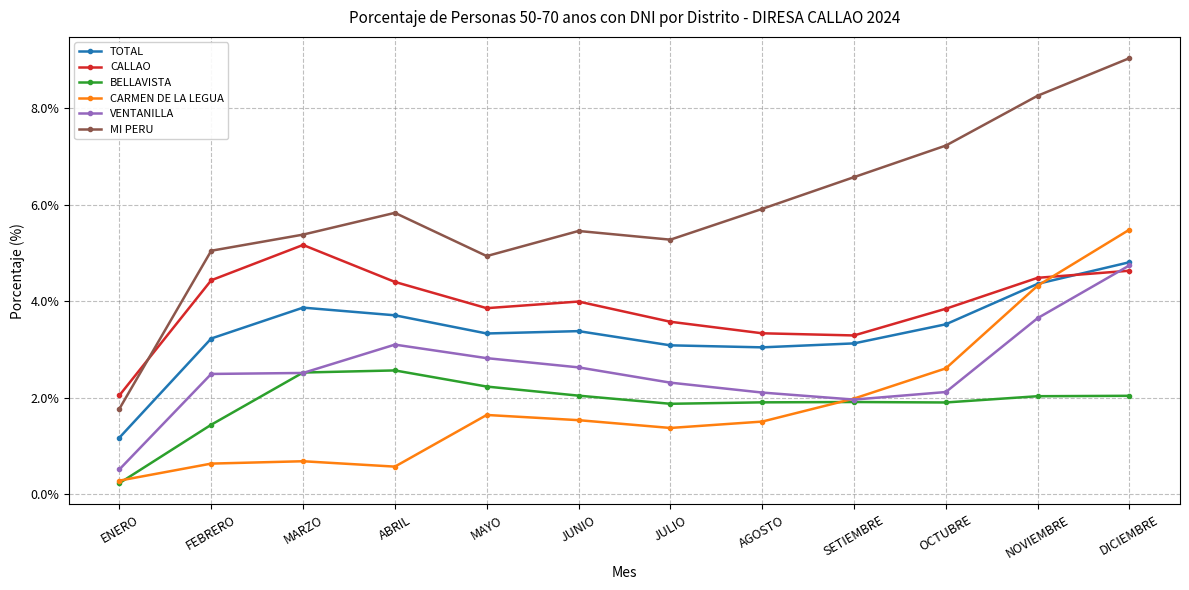

Which series has the largest total across all categories?

MI PERU